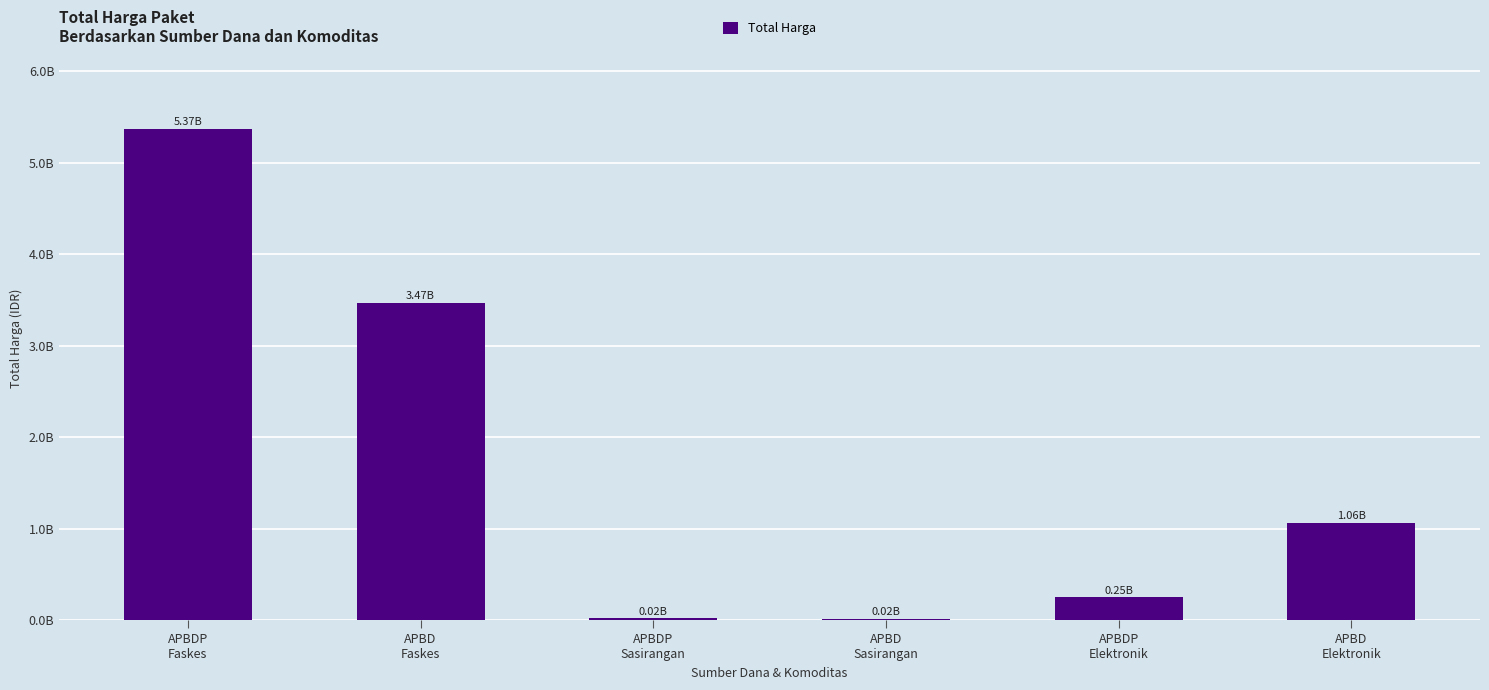

Rank the categories by value from lowest to highest.

APBD
Sasirangan, APBDP
Sasirangan, APBDP
Elektronik, APBD
Elektronik, APBD
Faskes, APBDP
Faskes